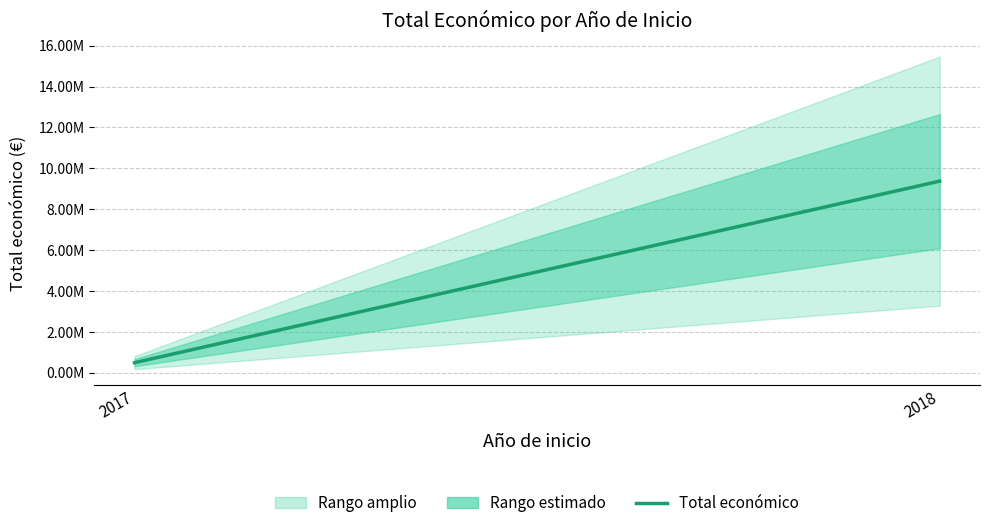

Is it true that the value at 2018 is 9374186?

True